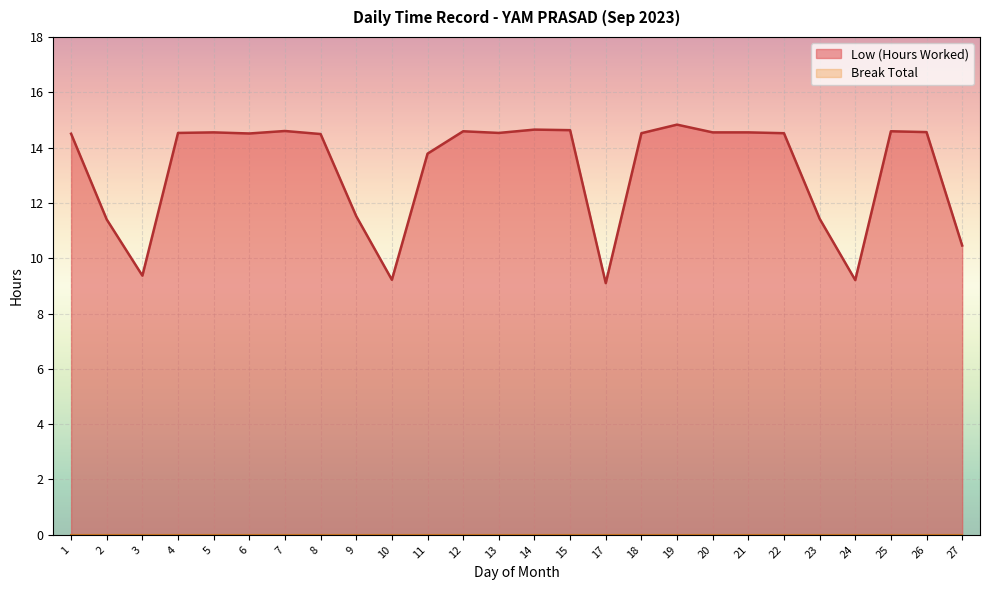

Reading left to right, transcribe all the data shown in this chart.

14.5	11.4	9.4	14.5	14.6	14.5	14.6	14.5	11.5	9.2	13.8	14.6	14.5	14.7	14.6	9.1	14.5	14.8	14.6	14.6	14.5	11.4	9.2	14.6	14.6	10.5